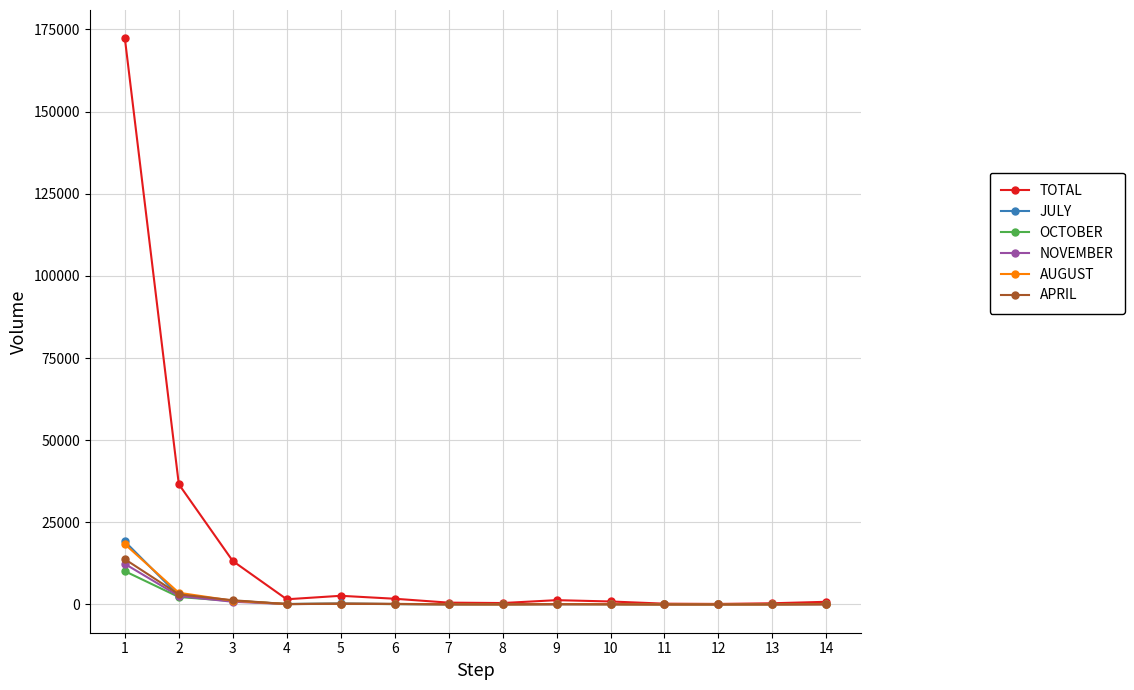

Which series has the widest spread of values?

TOTAL